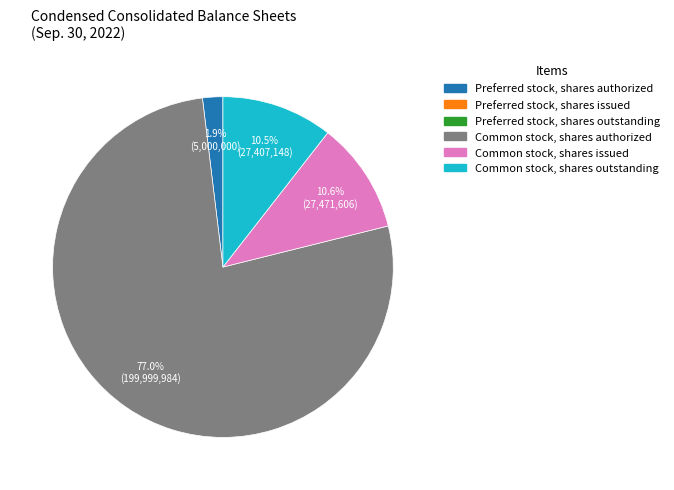

Is there any slice that represents more than half of the pie?

Yes